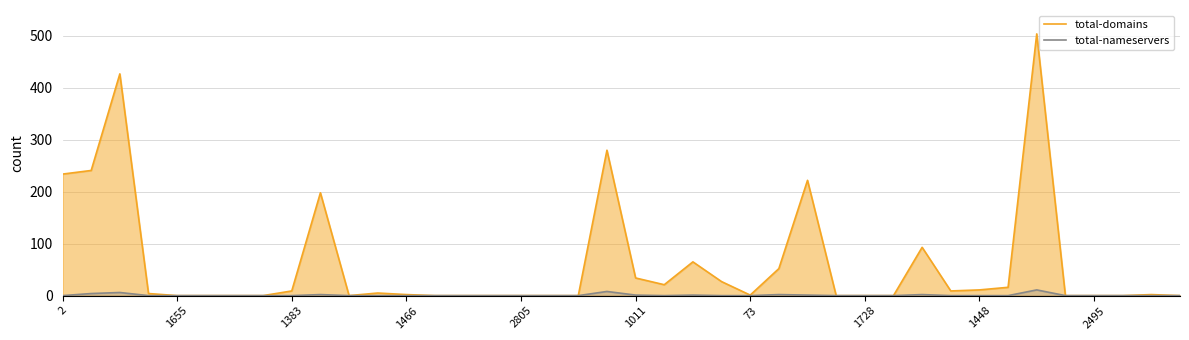

Rank the series by their average value, from highest to lowest.

total-domains, total-nameservers